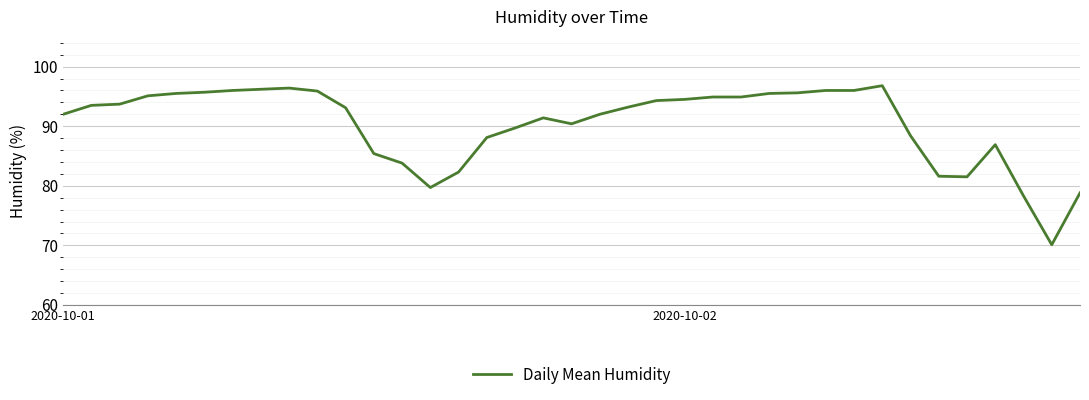

What is the greatest value displayed?

96.8